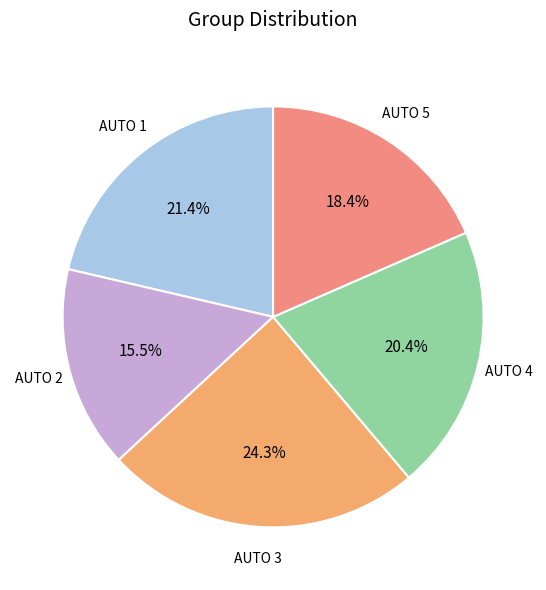

What percentage is the AUTO 3 slice, to the nearest percent?

24%